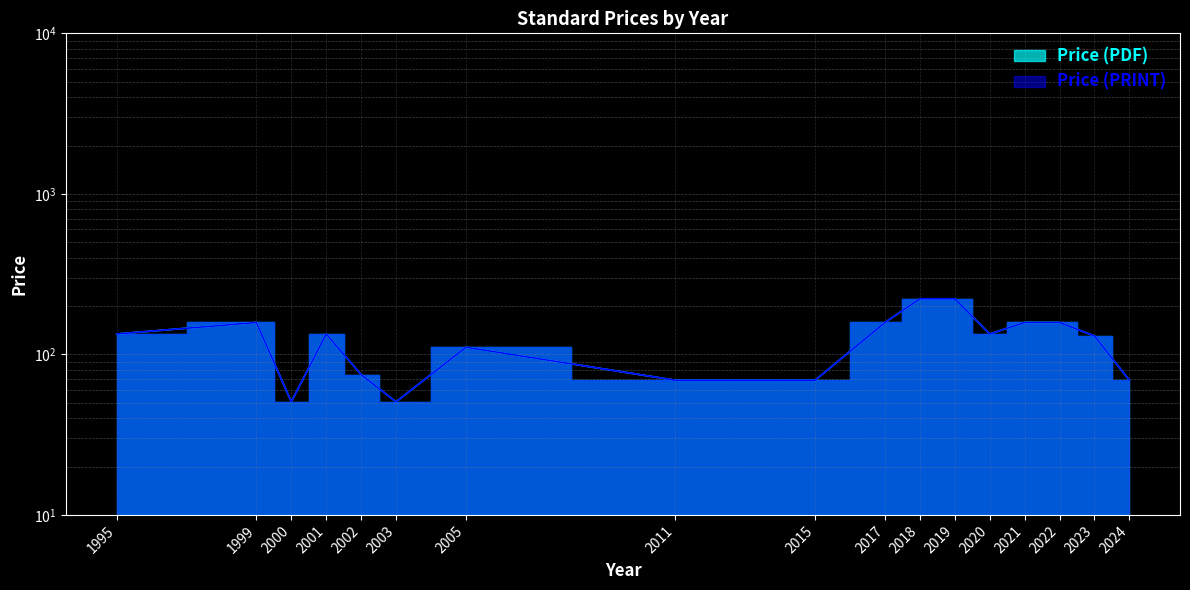

How many series are shown in this chart?

2